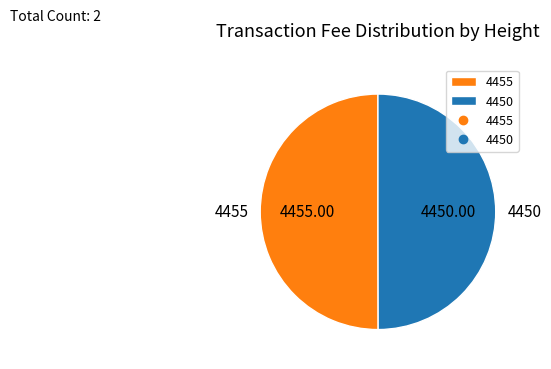

Approximately how many times larger is the value at 4450 compared to 4455?

1.0